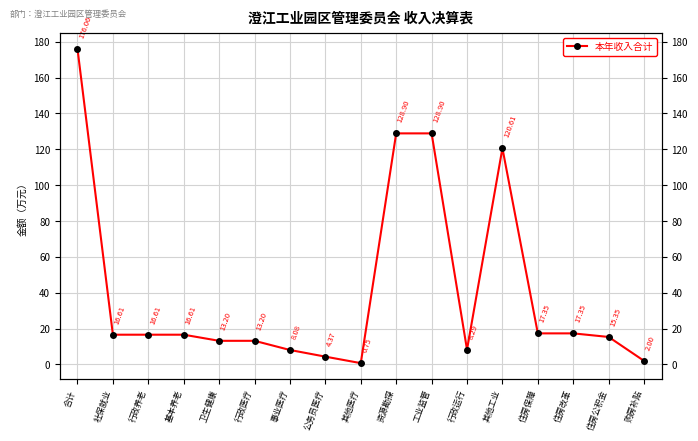

Does the chart have visible grid lines?

Yes